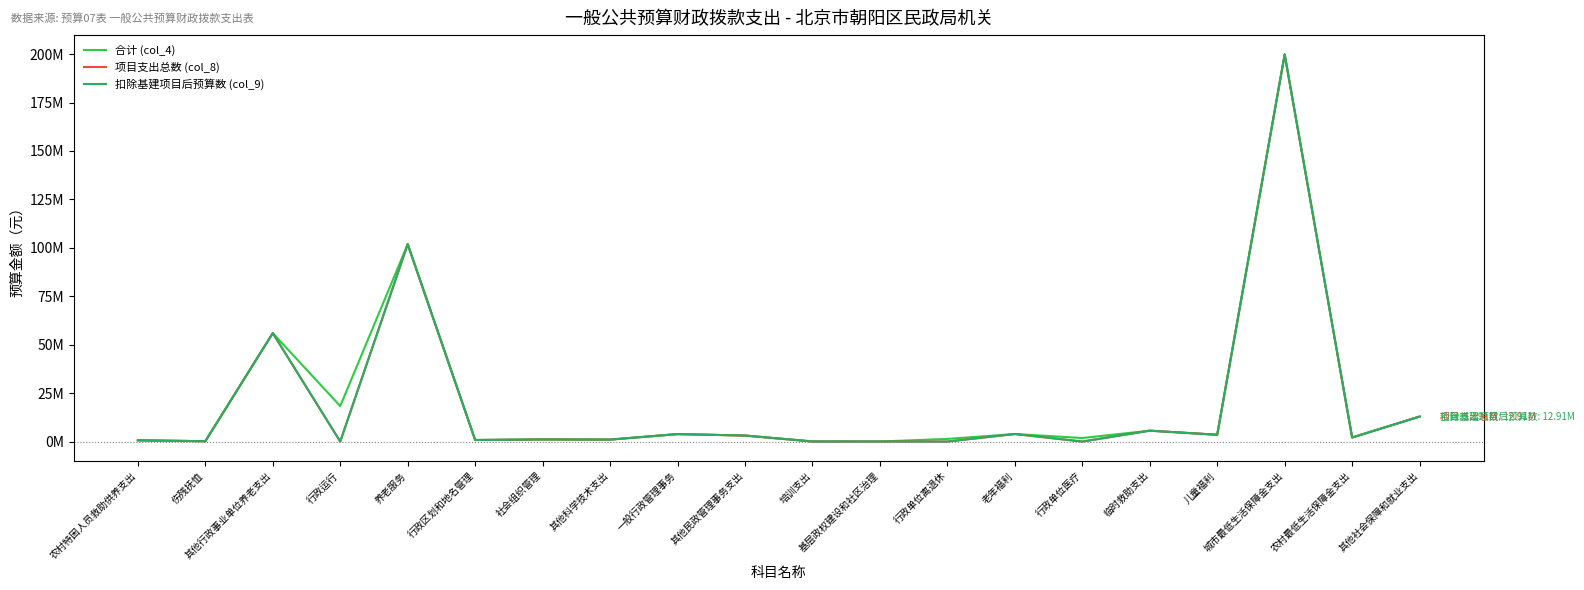

At which label does 扣除基建项目后预算数 (col_9) first exceed 2094768?

其他行政事业单位养老支出